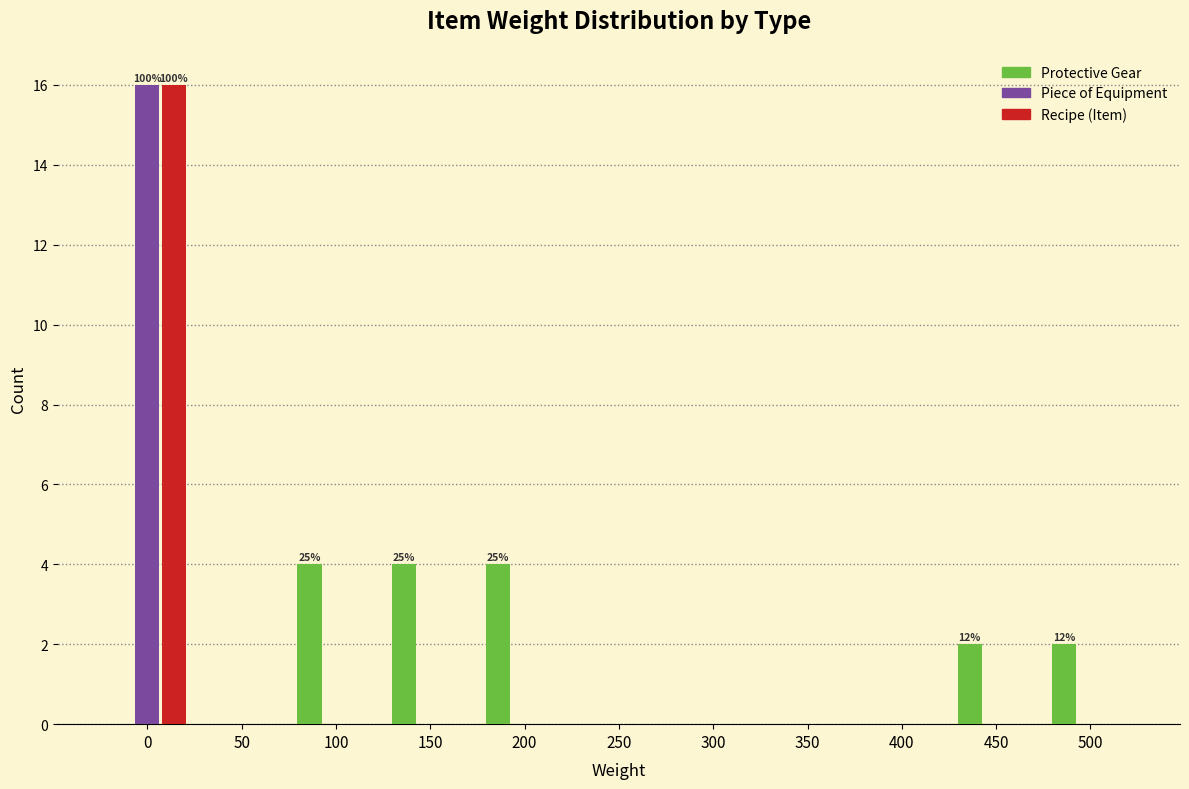

The Recipe (Item) series shows 25 at 0. True or false?

False